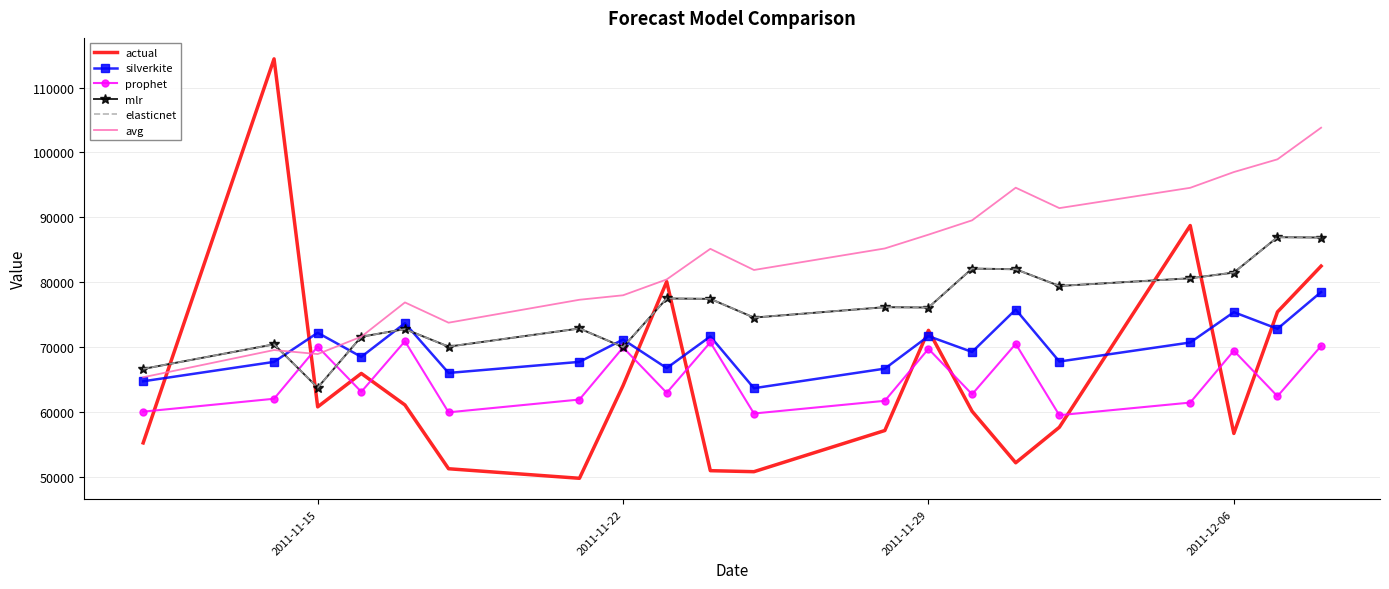

Which series ends up on top after the final intersection of prophet and avg?

avg